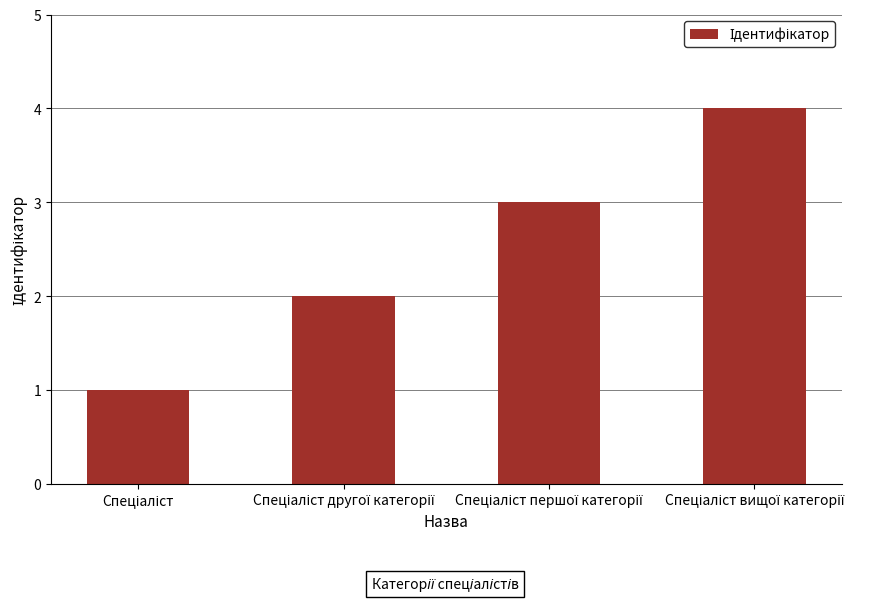

What is the maximum value shown in the chart?

4